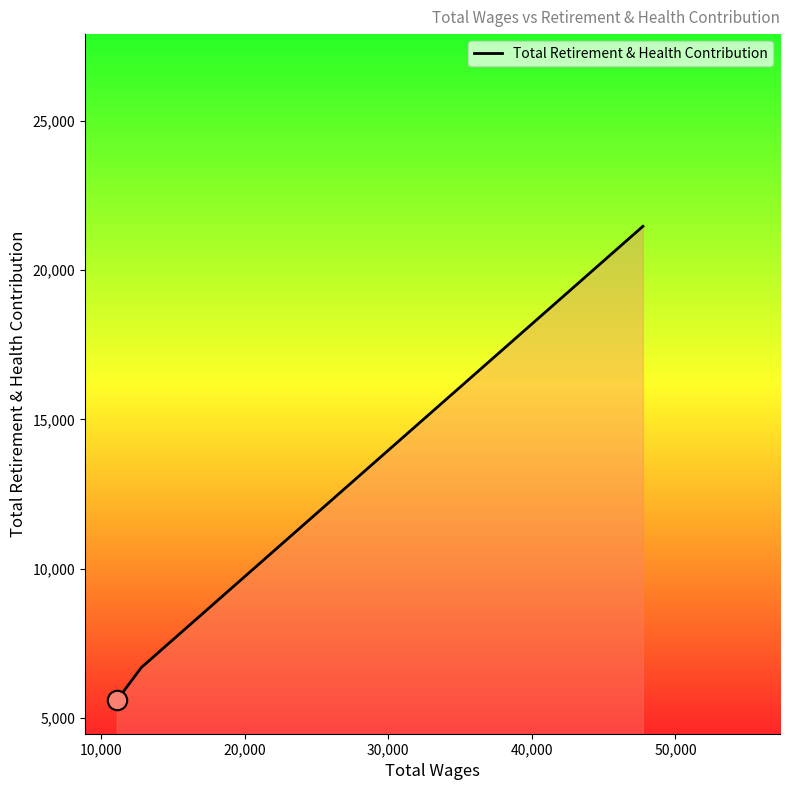

How many categories are shown in the chart?

3